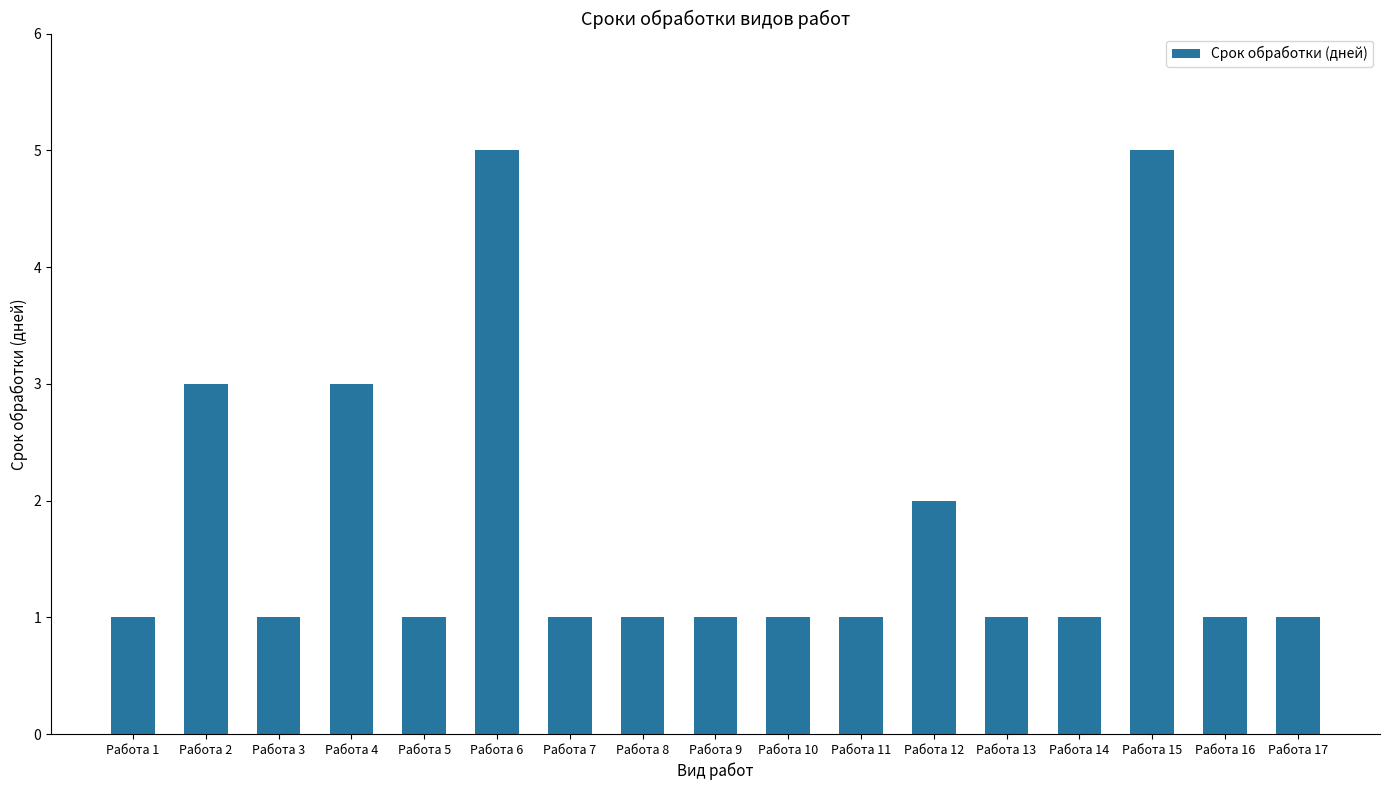

How many values are between 1 and 2?

13